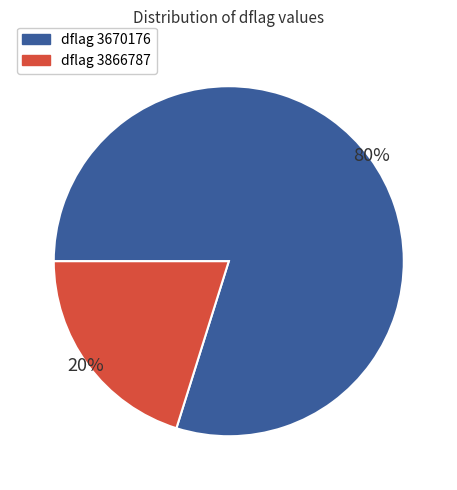

To the nearest percent, what is the difference between the largest and smallest slice percentages?

60%